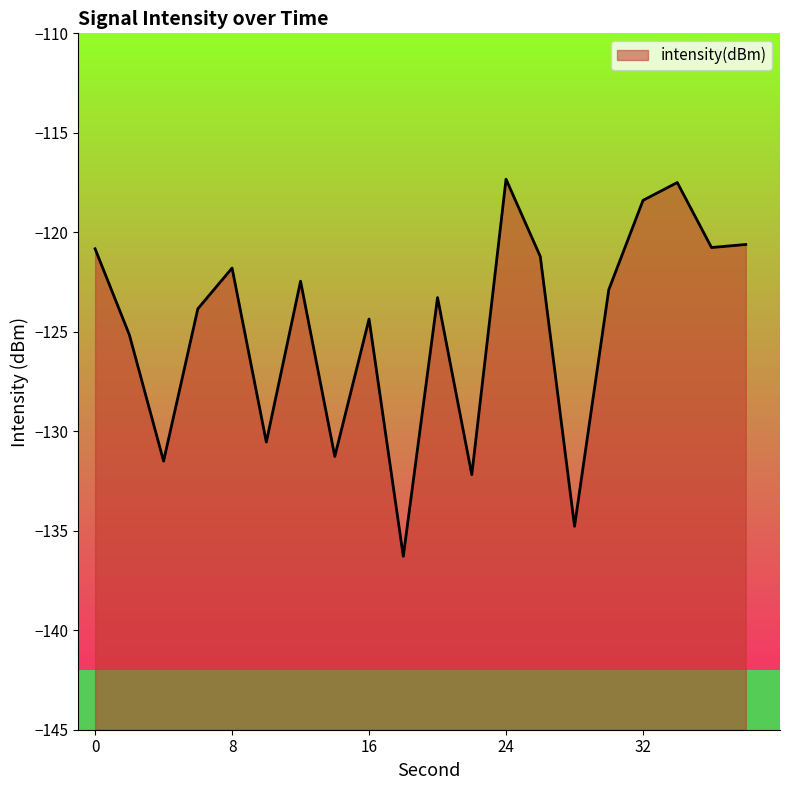

The value at 36 is -120.8. True or false?

True